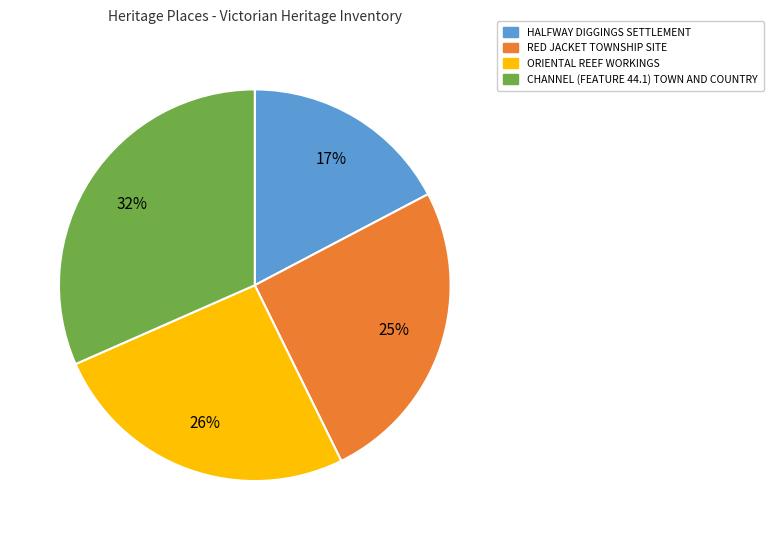

To the nearest percent, what is the average slice percentage?

25%